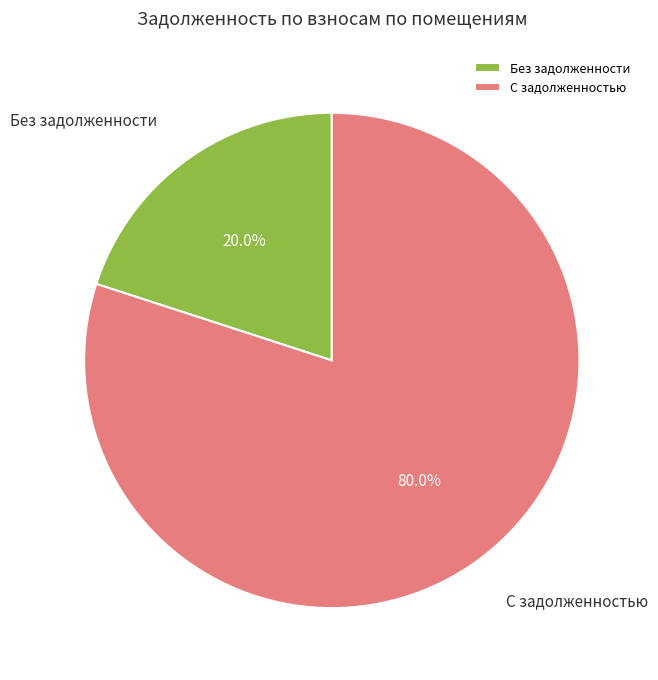

Which slice is the smallest?

Без задолженности